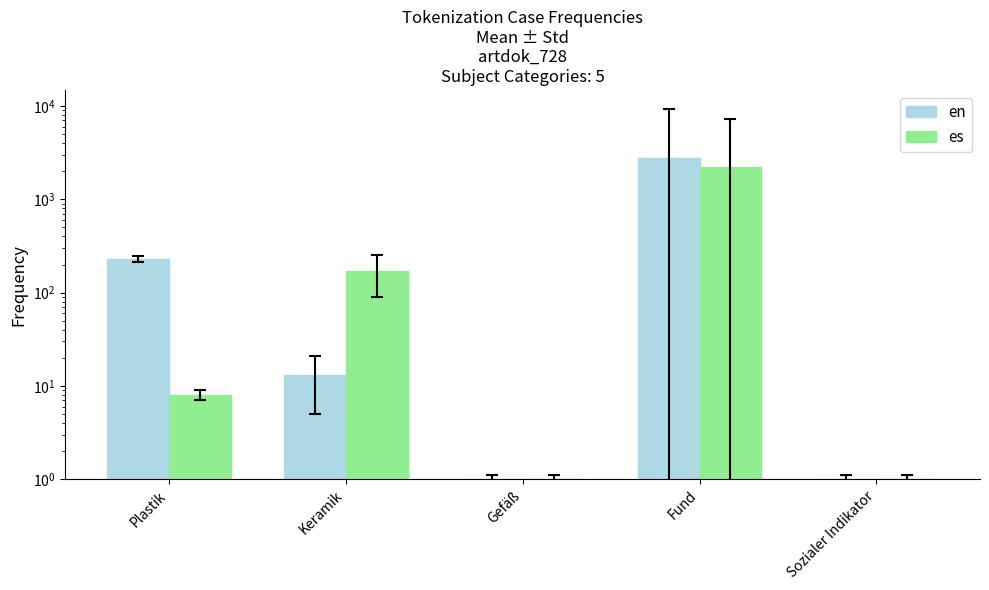

How many data points in es are above 8?

2